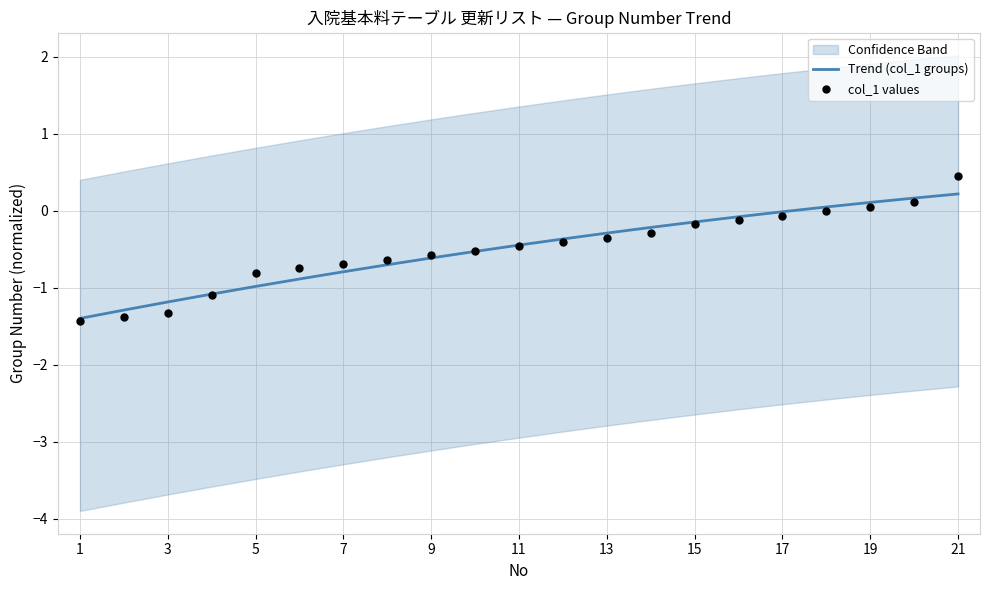

At how many categories does at least one series exceed -1?

17